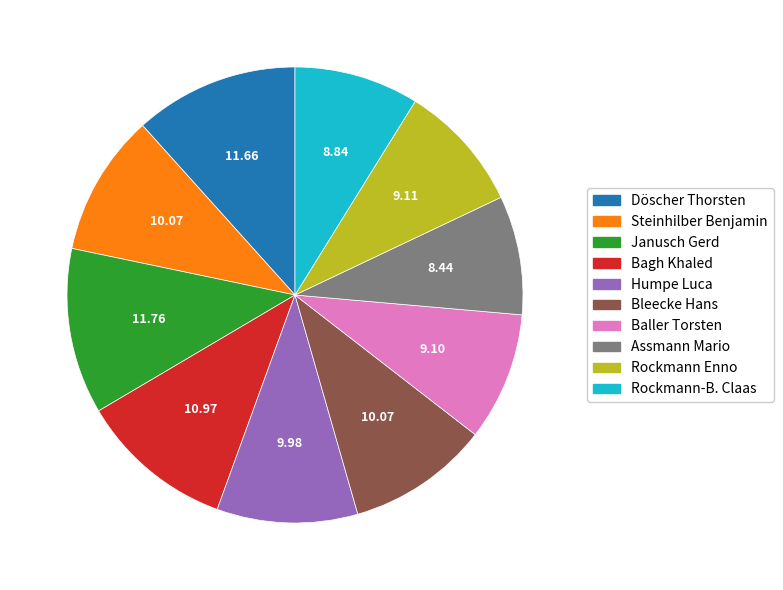

The Humpe Luca slice represents 3% of the pie. True or false?

False